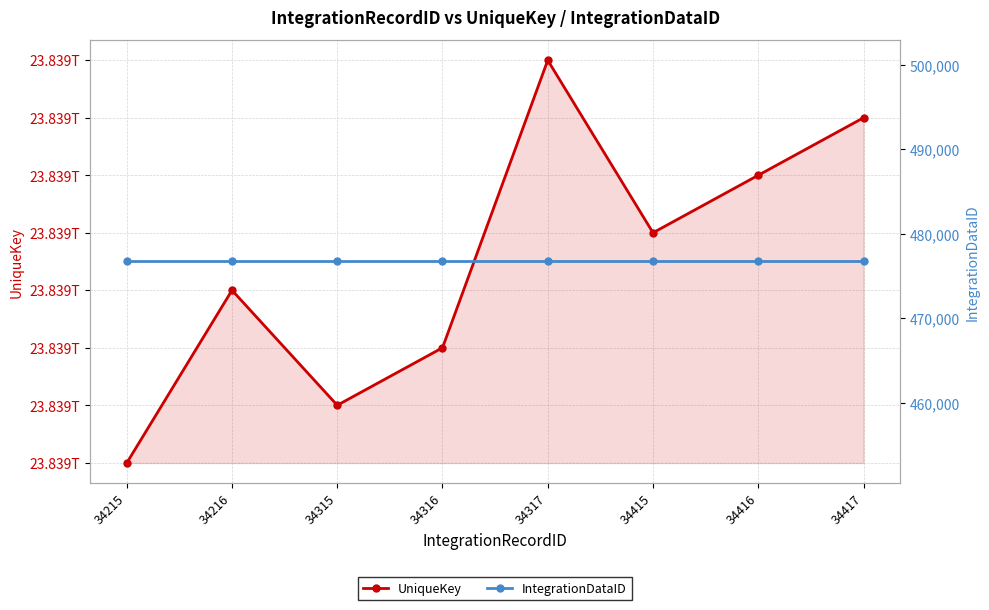

Reading left to right, what are all the values shown in this chart?

UniqueKey: 34215=23839186520884	34216=23839186520887	34315=23839186520885	34316=23839186520886	34317=23839186520891	34415=23839186520888	34416=23839186520889	34417=23839186520890
IntegrationDataID: 34215=476698	34216=476698	34315=476698	34316=476698	34317=476698	34415=476698	34416=476698	34417=476698